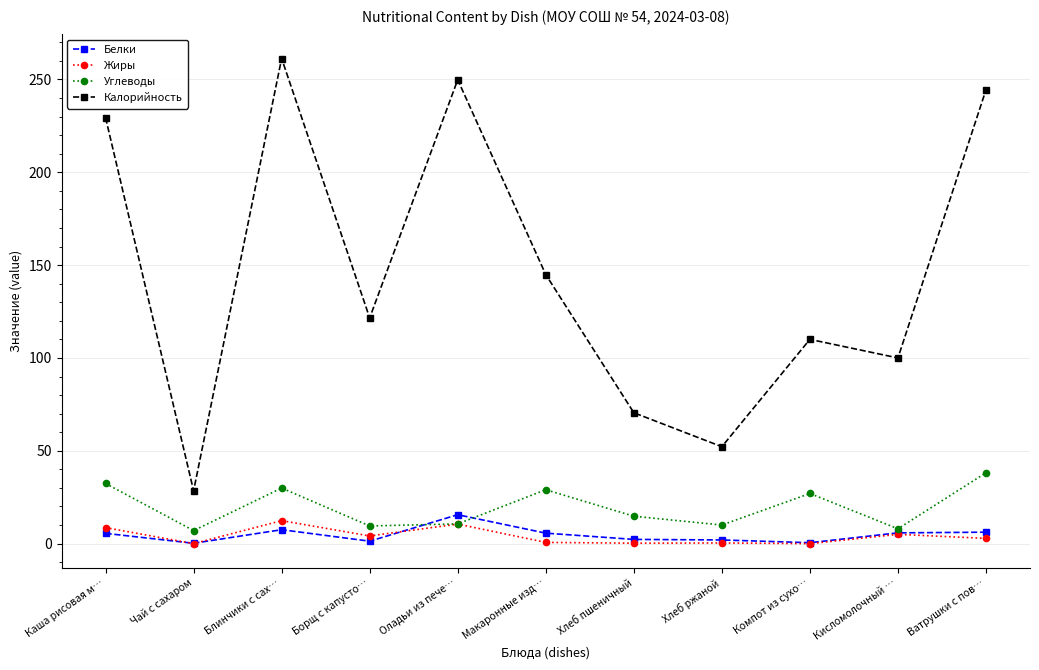

The value of Жиры at Каша рисовая м… is 8.6. True or false?

True